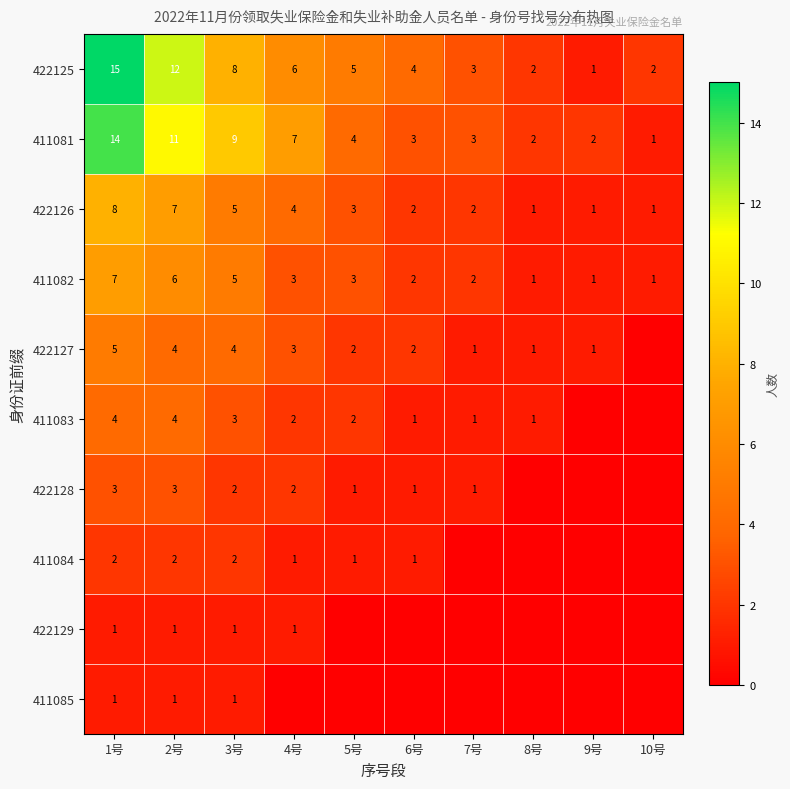

What is the total value across all series at 2号?

51